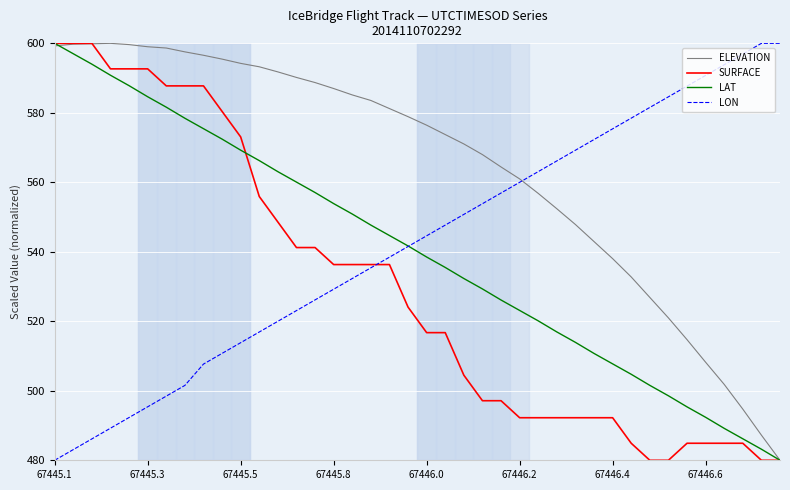

Which series has the largest total across all categories?

ELEVATION